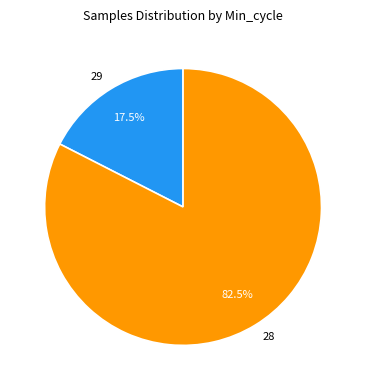

Which category has the biggest portion of the pie?

28